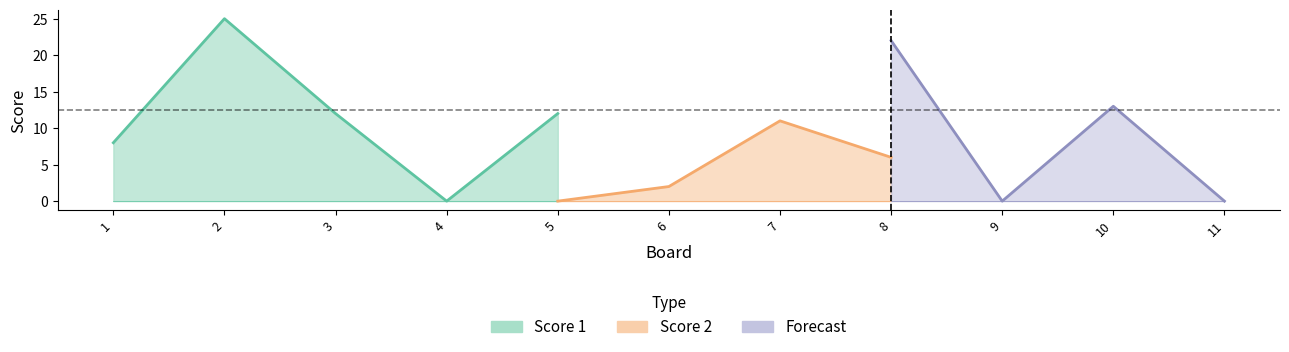

What is the difference between the maximum and minimum values in the Score 1 series?

25